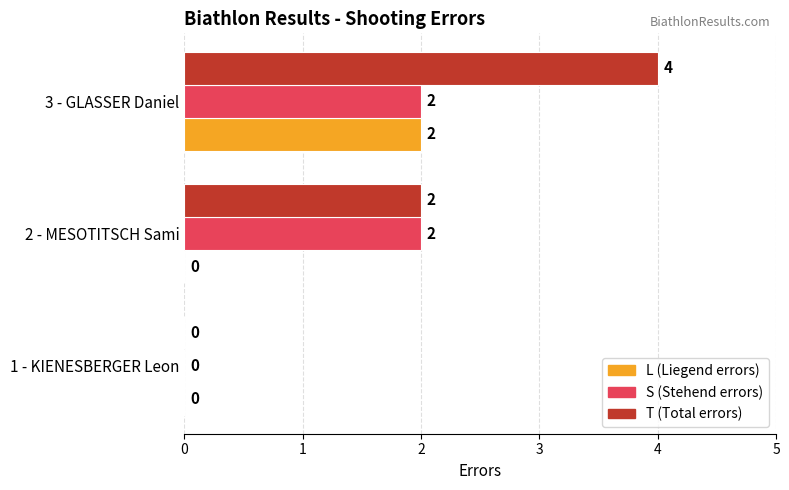

How many distinct data groups are displayed?

3